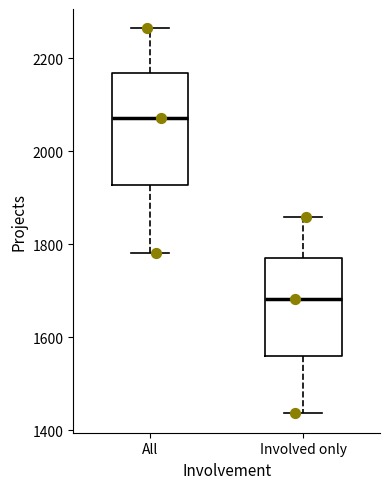

Which box is the tallest, from its lower edge to its upper edge?

All